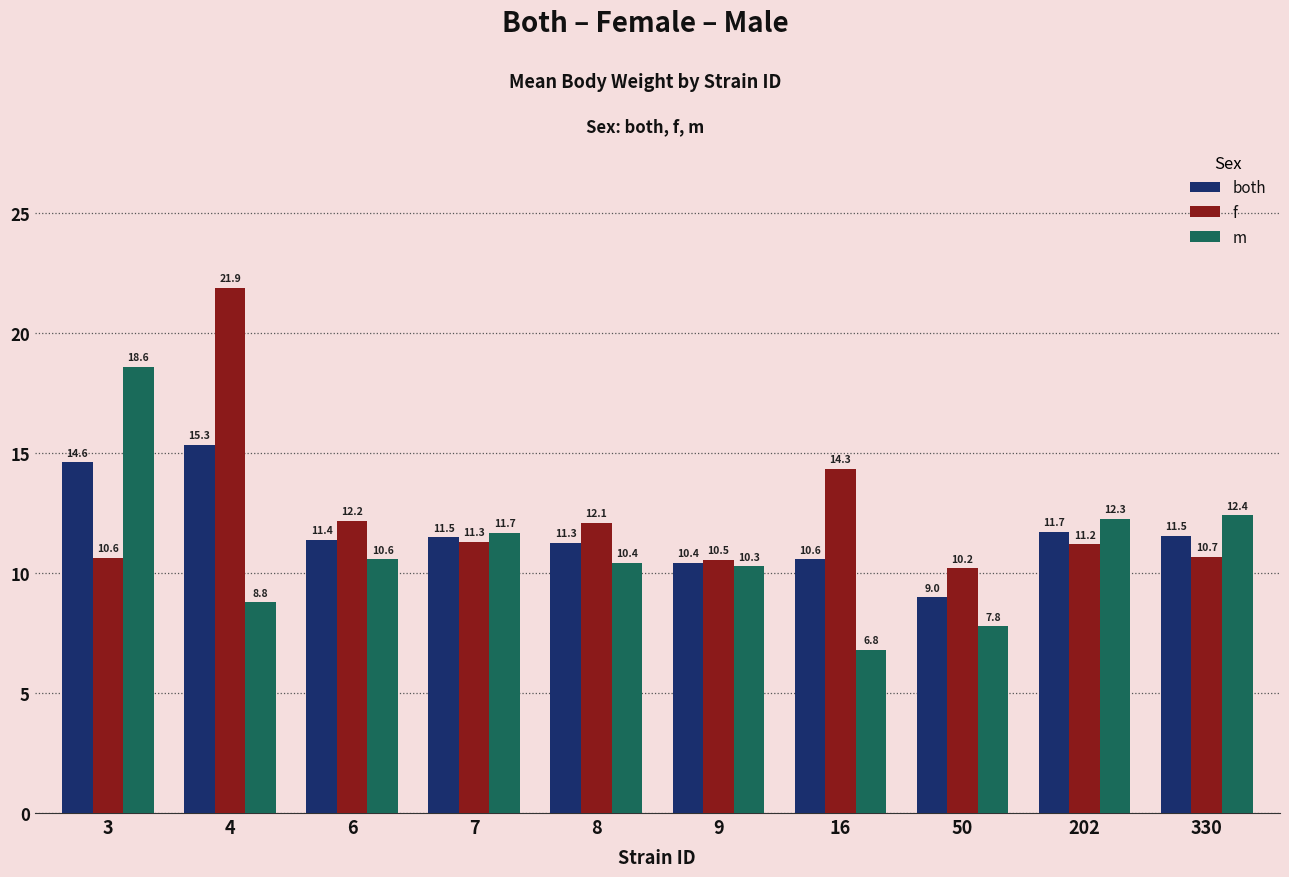

What is the difference between the second highest and second lowest values in the m series?

4.6